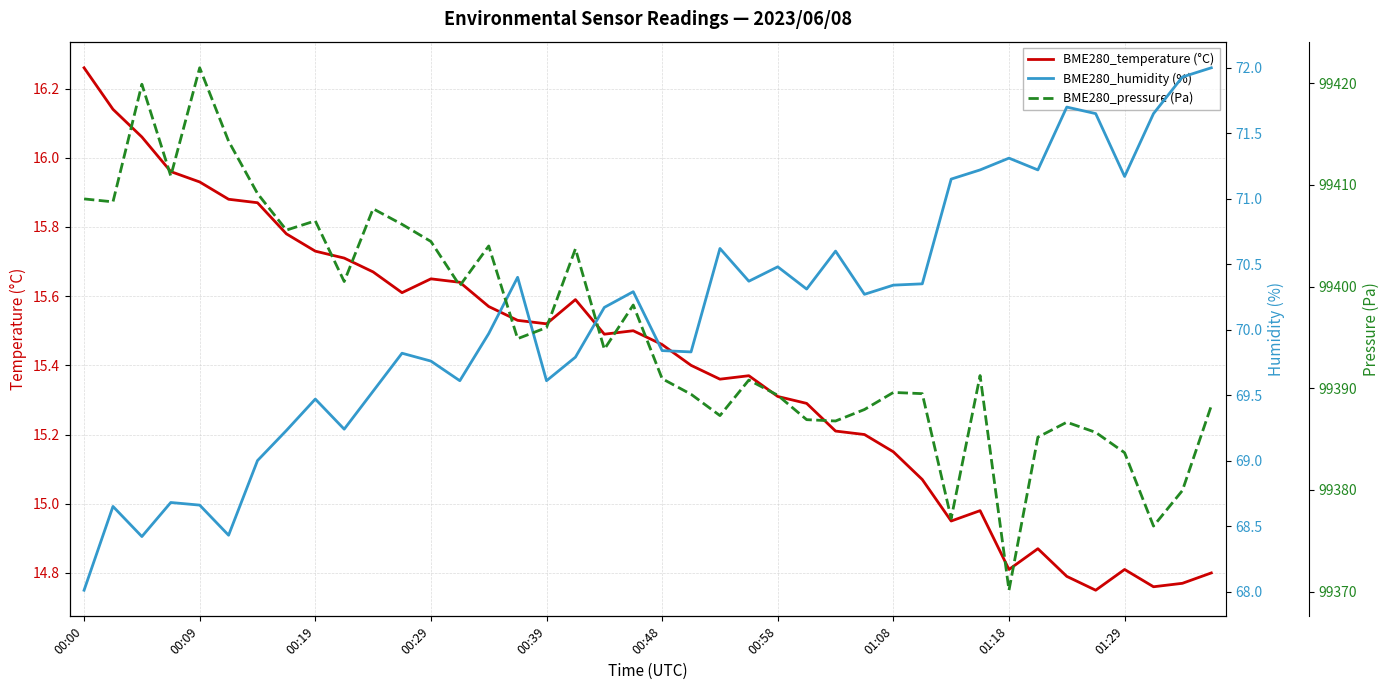

The value of BME280_temperature (°C) at 00:29 is 26.3. True or false?

False